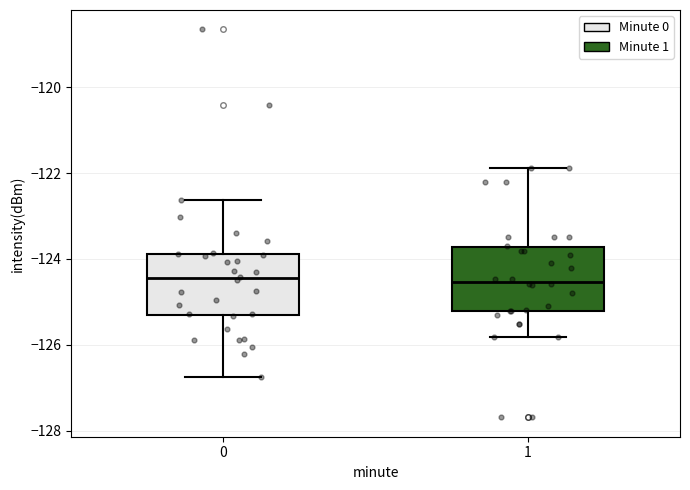

Where does the lower whisker of the box at x = 0 end on the y-axis? The values are not printed on the chart, so give them approximately, as read against the axis.

-126.8